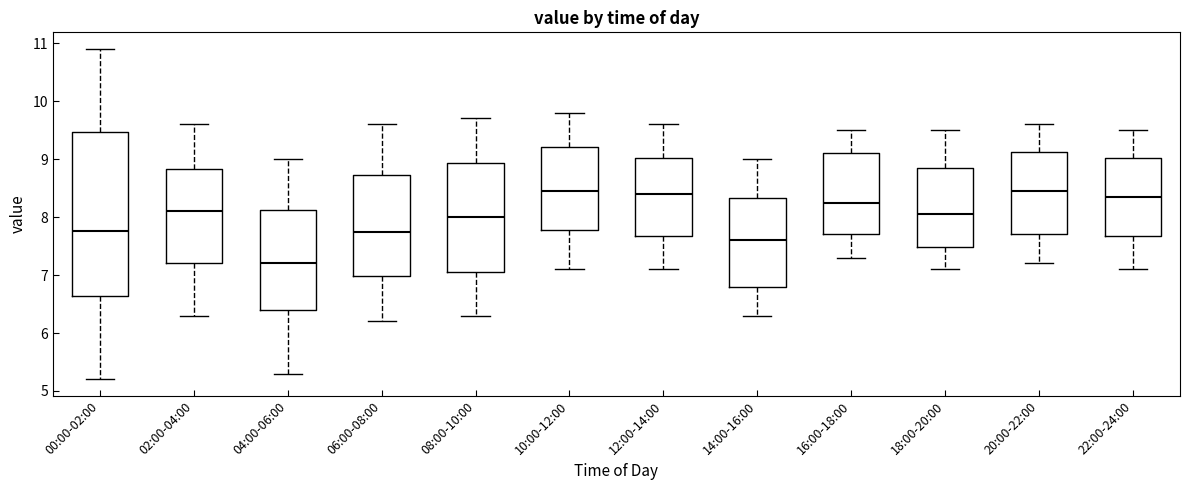

Reading left to right, read every box against the y-axis: the position of its median line, the range the box covers, and the ends of its whiskers. The values are not printed on the chart, so give them approximately, as read against the axis.

00:00-02:00: median 7.8, box 6.6 to 9.5, whiskers 5.2 to 10.9
02:00-04:00: median 8.1, box 7.2 to 8.8, whiskers 6.3 to 9.6
04:00-06:00: median 7.2, box 6.4 to 8.1, whiskers 5.3 to 9.0
06:00-08:00: median 7.8, box 7.0 to 8.7, whiskers 6.2 to 9.6
08:00-10:00: median 8.0, box 7.1 to 8.9, whiskers 6.3 to 9.7
10:00-12:00: median 8.5, box 7.8 to 9.2, whiskers 7.1 to 9.8
12:00-14:00: median 8.4, box 7.7 to 9.0, whiskers 7.1 to 9.6
14:00-16:00: median 7.6, box 6.8 to 8.3, whiskers 6.3 to 9.0
16:00-18:00: median 8.3, box 7.7 to 9.1, whiskers 7.3 to 9.5
18:00-20:00: median 8.1, box 7.5 to 8.9, whiskers 7.1 to 9.5
20:00-22:00: median 8.5, box 7.7 to 9.1, whiskers 7.2 to 9.6
22:00-24:00: median 8.4, box 7.7 to 9.0, whiskers 7.1 to 9.5